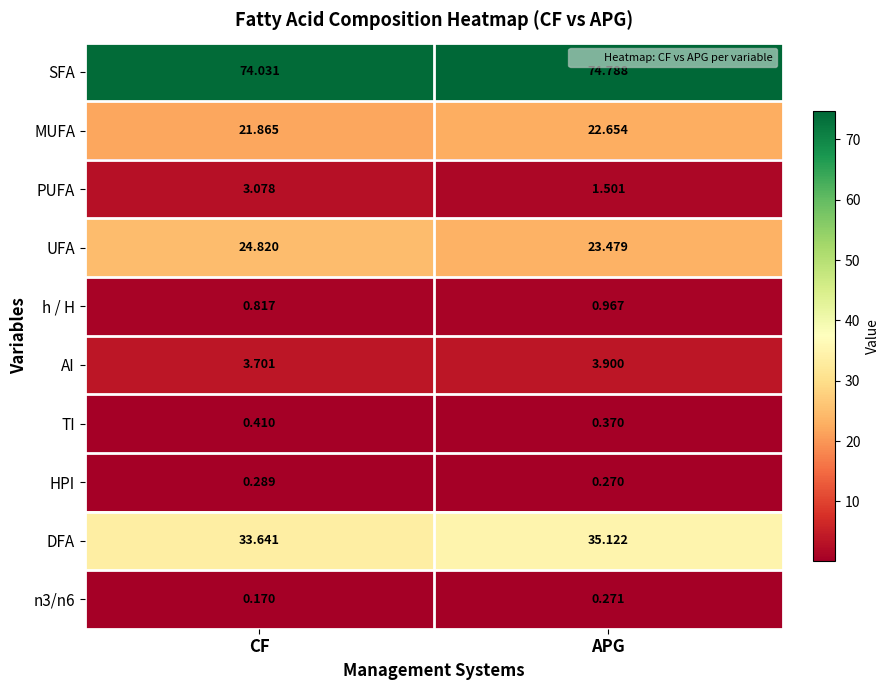

What is the total value across all series at CF?

162.8